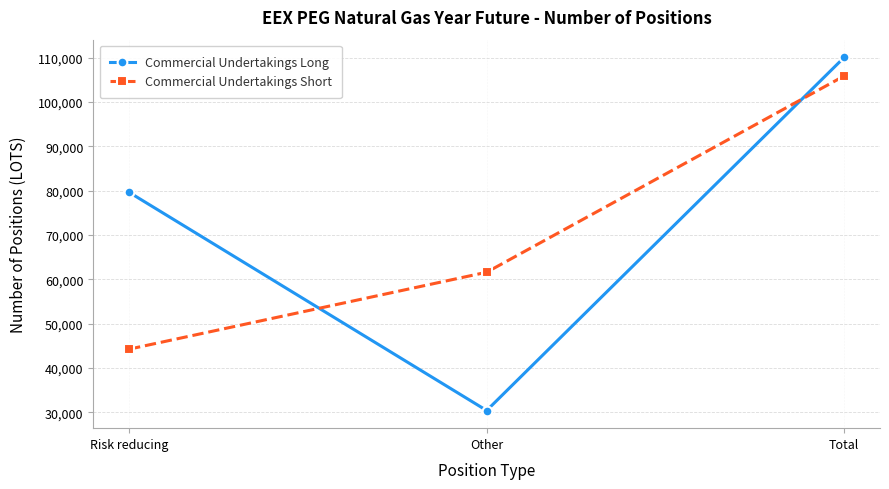

What is the lowest value of the Commercial Undertakings Short series?

44280